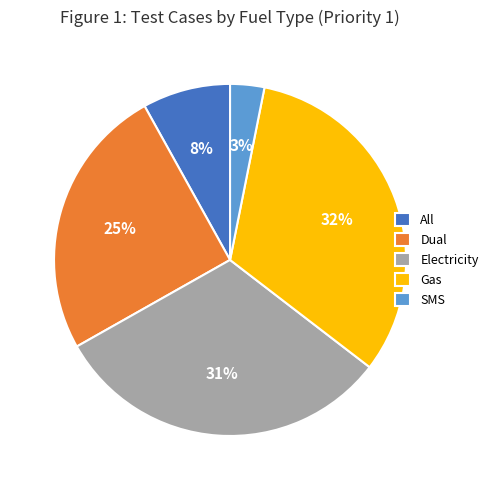

What is the smallest slice in the pie chart?

SMS